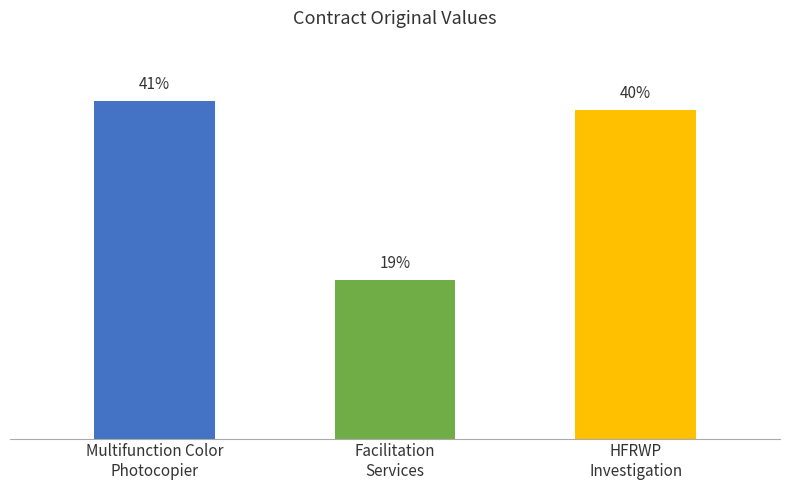

List the labels in order of value, largest first.

Multifunction Color
Photocopier, HFRWP
Investigation, Facilitation
Services